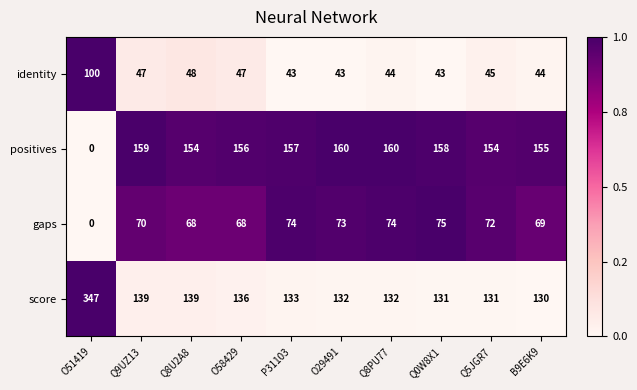

Which series changed the most between Q8U2A8 and O29491?

score